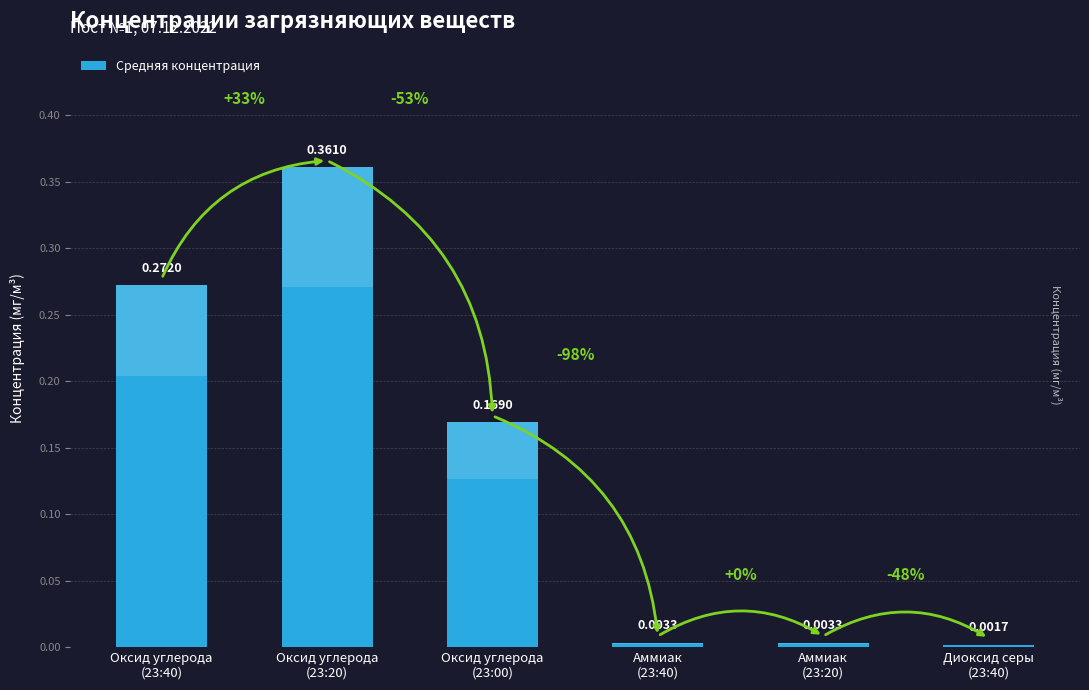

What is the difference between the maximum and minimum values?

0.4